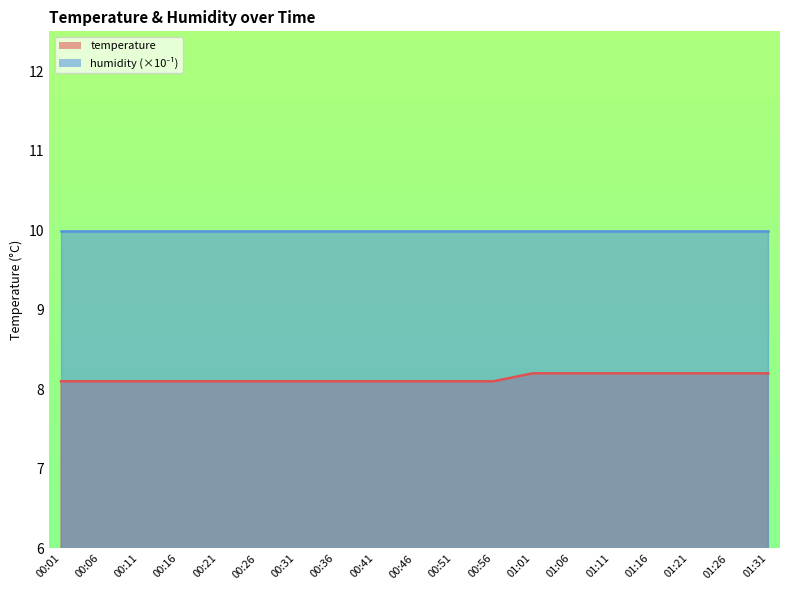

What is the sum of the values at 00:56 and 00:11?

16.2